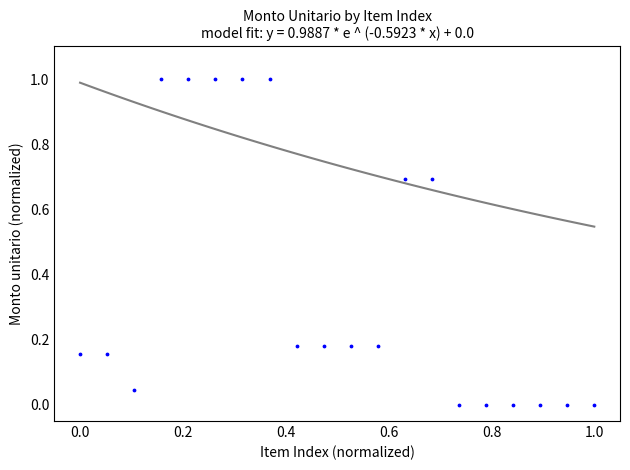

What is the range of X values (max minus min)?

1.0